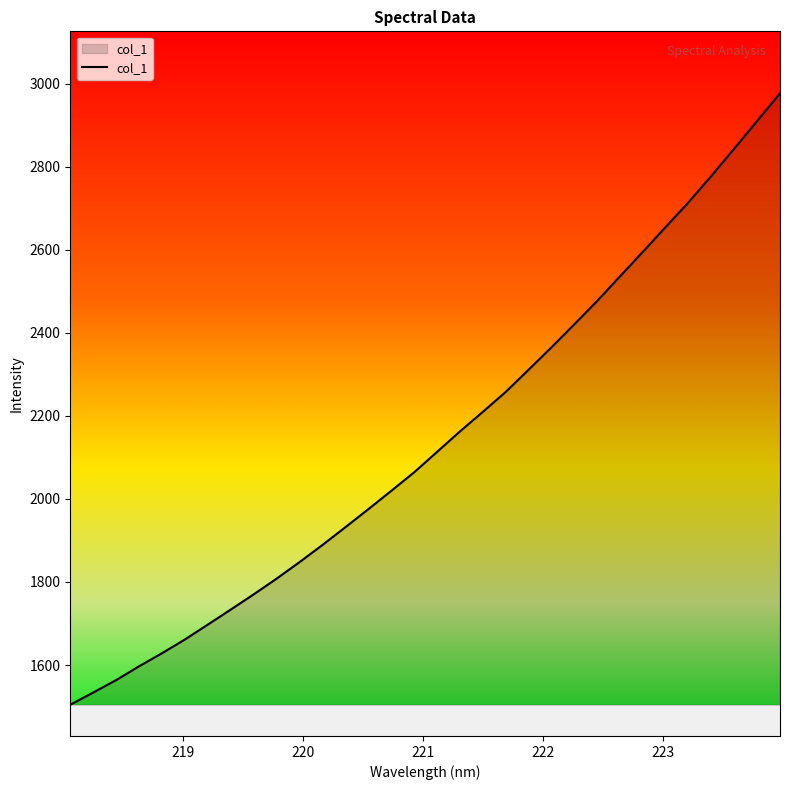

What is the difference between the maximum and minimum values?

1472.8